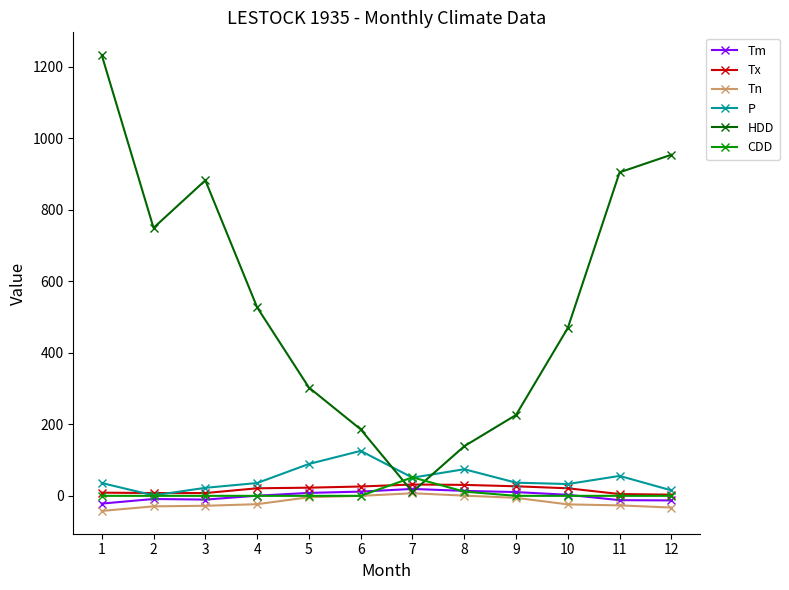

What is the average value of the HDD series?

548.5